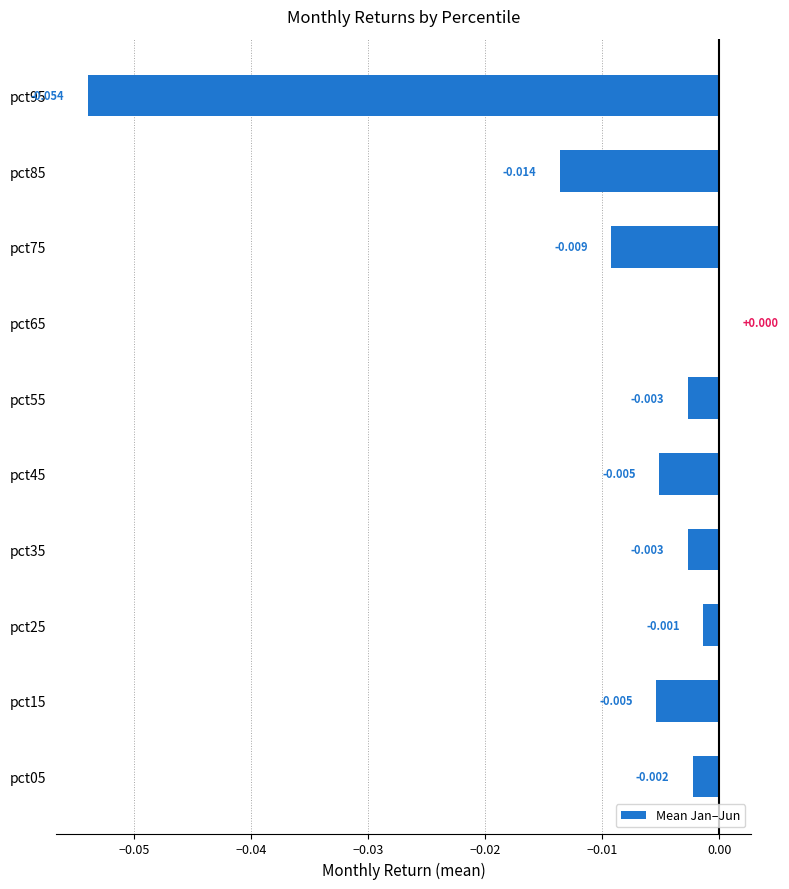

What is the difference between the maximum and minimum values?

0.1